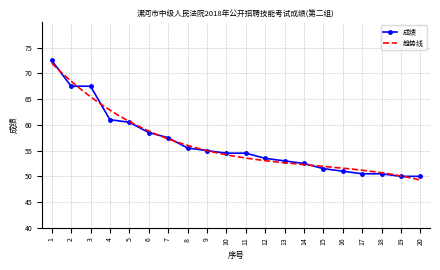

What is the difference between the maximum and minimum values?

22.5